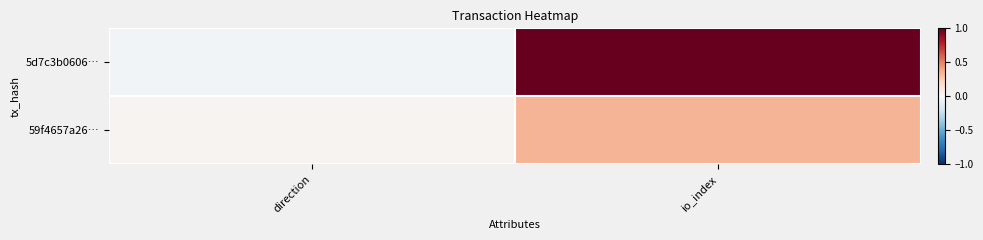

Rank the series at io_index from lowest to highest value.

59f4657a26…, 5d7c3b0606…